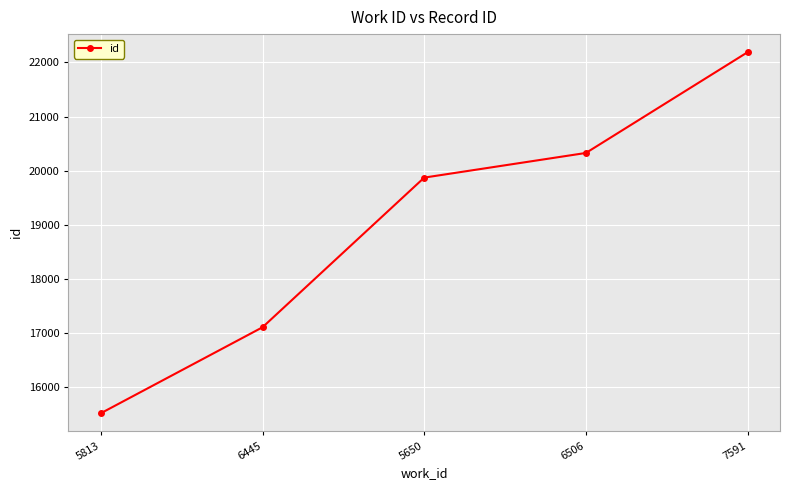

Reading left to right, what are all the values shown in this chart?

5813=15524	6445=17111	5650=19873	6506=20328	7591=22188